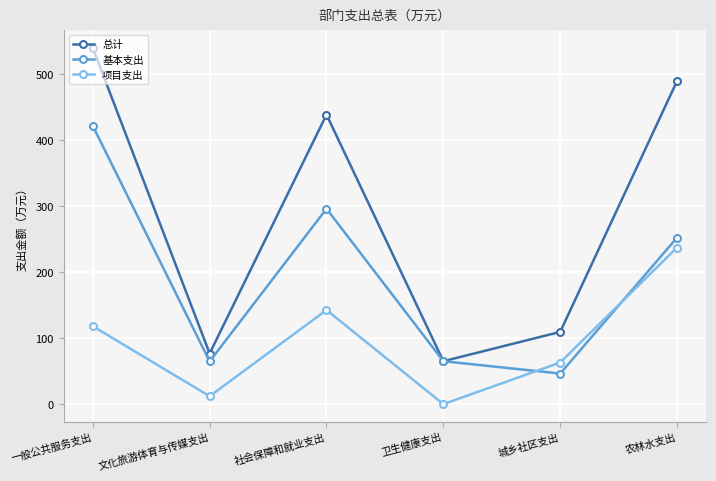

True or false: 总计 has a value of 489.0 at 农林水支出.

True